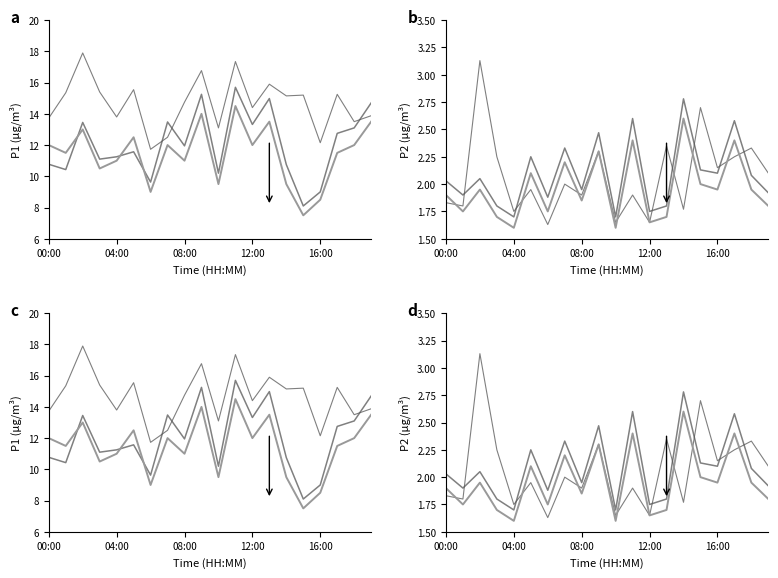

Rank the categories by P2_mid2 value from lowest to highest.

16:00, 10, 12, 12:00, 13, 04:00, 6, 19, 8, 00:00, 08:00, 16, 18, 15, 5, 7, 9, 11, 17, 14